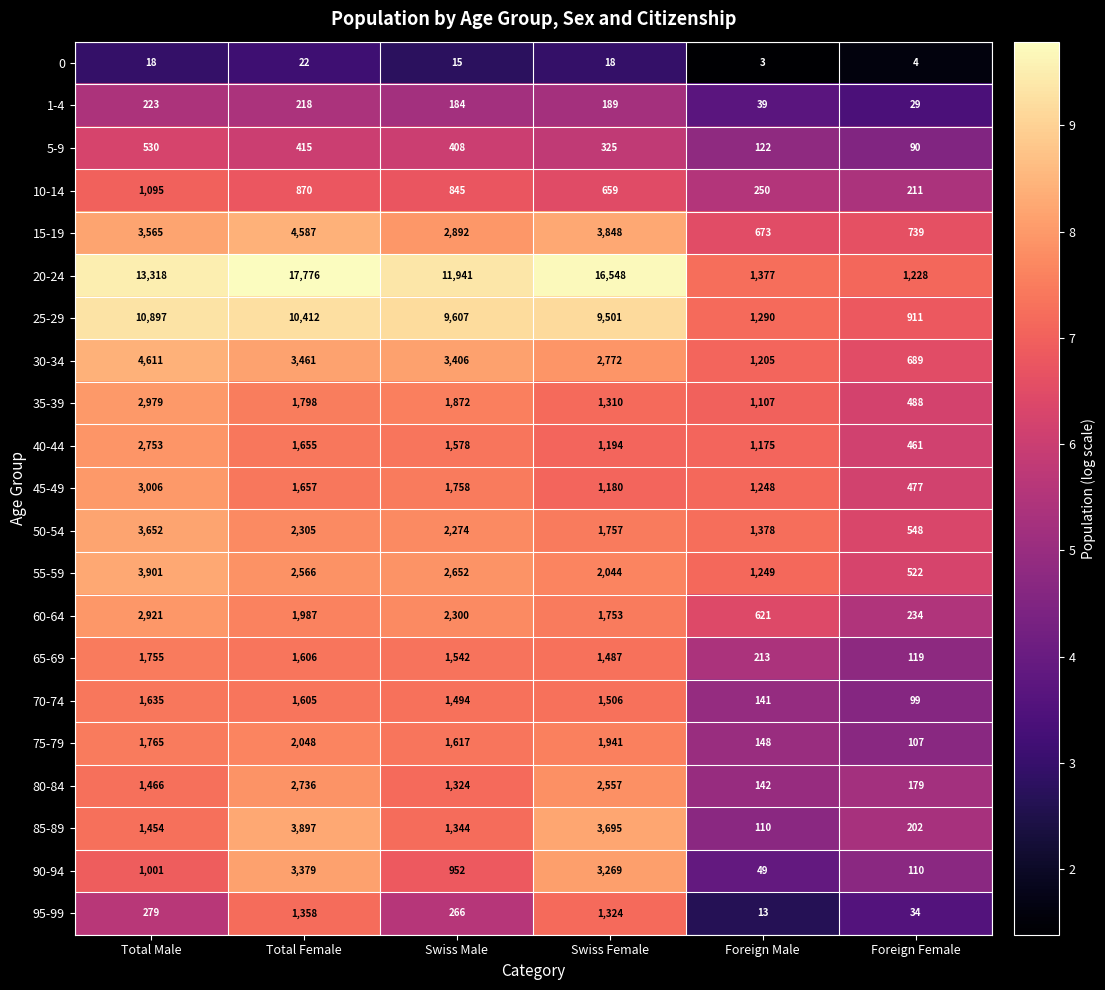

What is the approximate value of 45-49 at Total Female?

1657